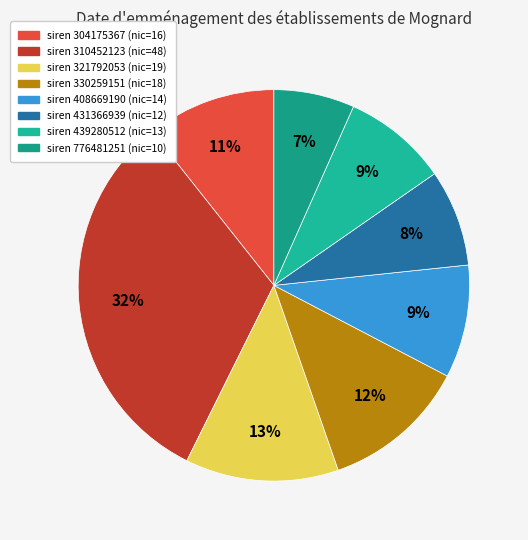

To the nearest percent, what is the difference between the largest and smallest slice percentages?

25%